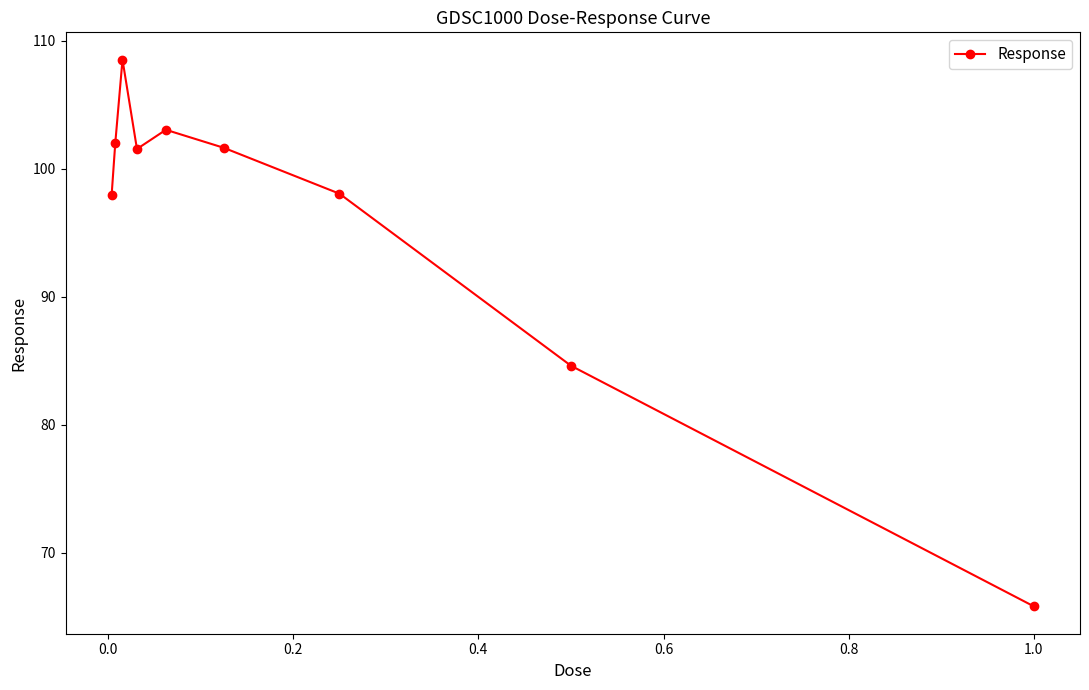

What is the minimum value shown in the chart?

65.8